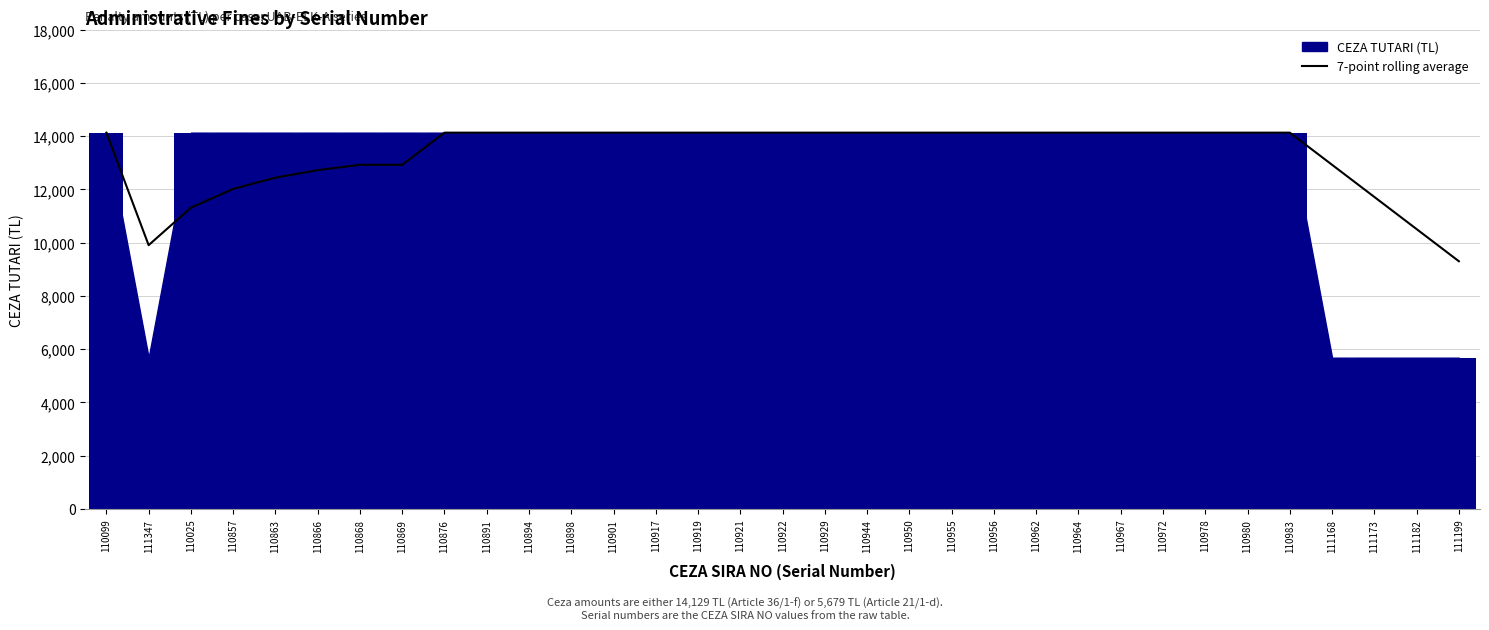

What is the label of the 33rd bar from the left?

111199